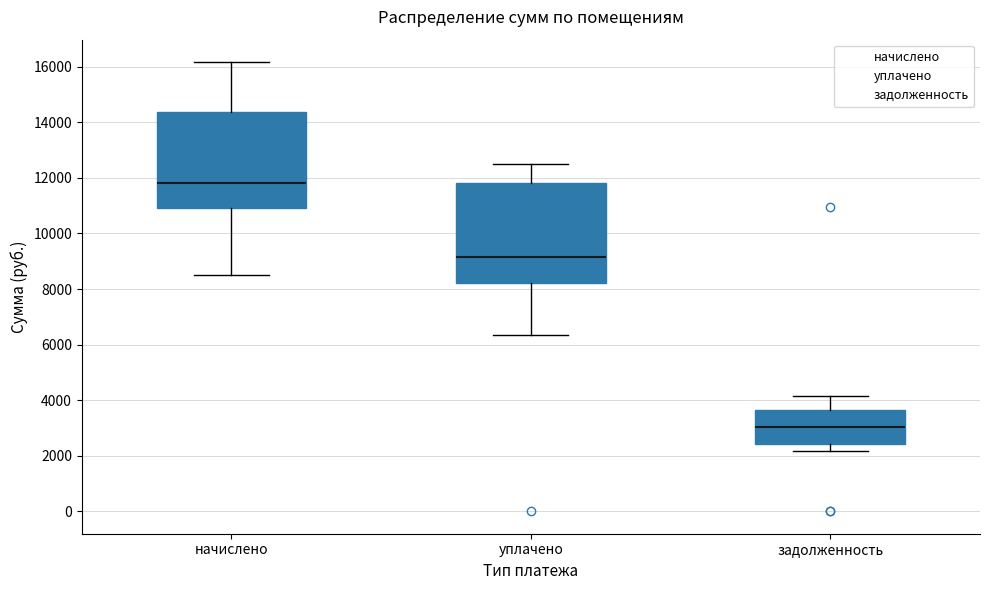

Where is the lower edge of the box for начислено on the y-axis? The values are not printed on the chart, so give them approximately, as read against the axis.

11000